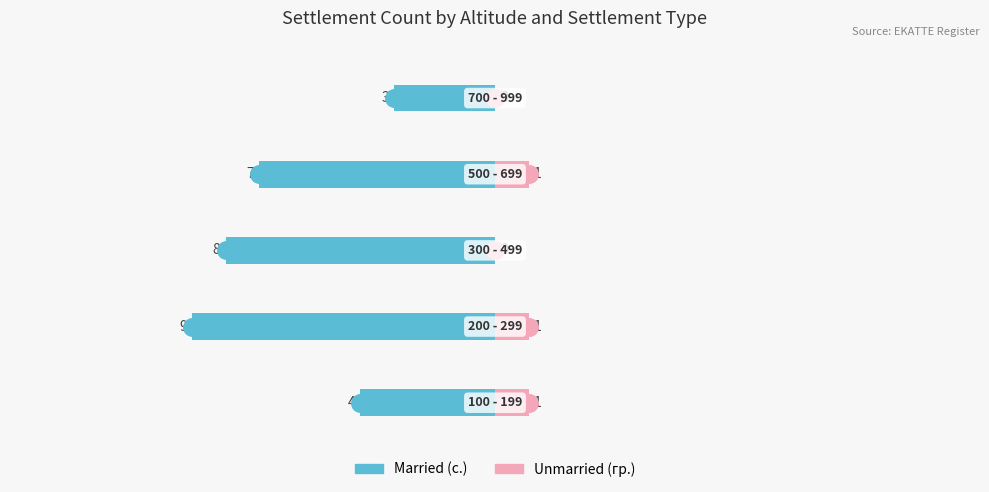

How many data points in Married are less than -7?

2